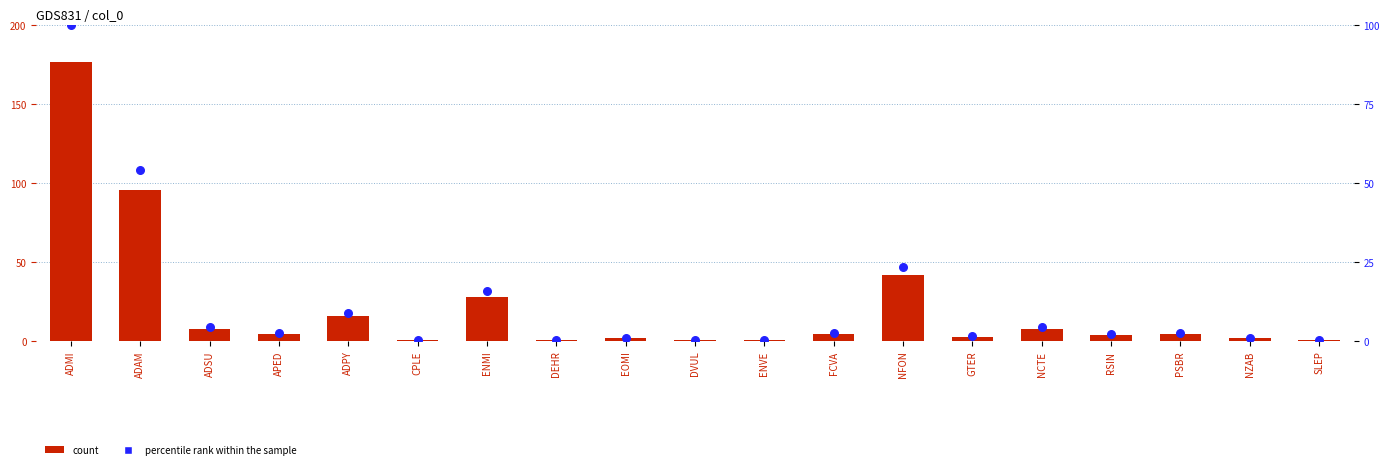

Is the value of count at NCTE greater than the value of percentile rank within the sample at NZAB?

Yes